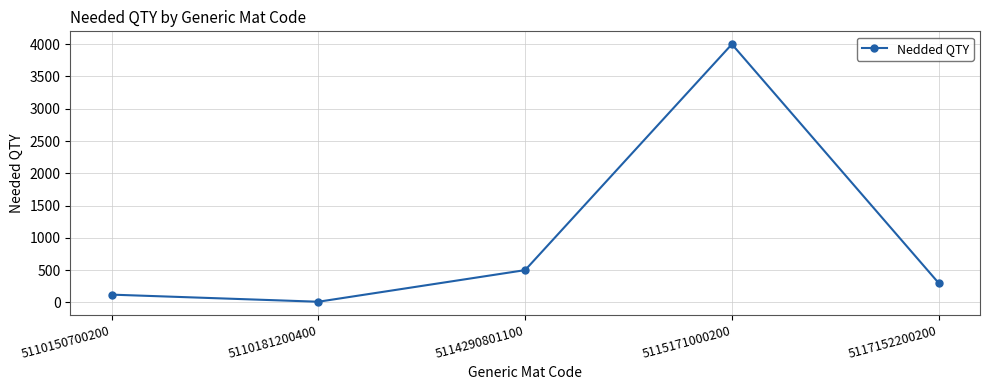

What is the value of the 5th point from the left?

300